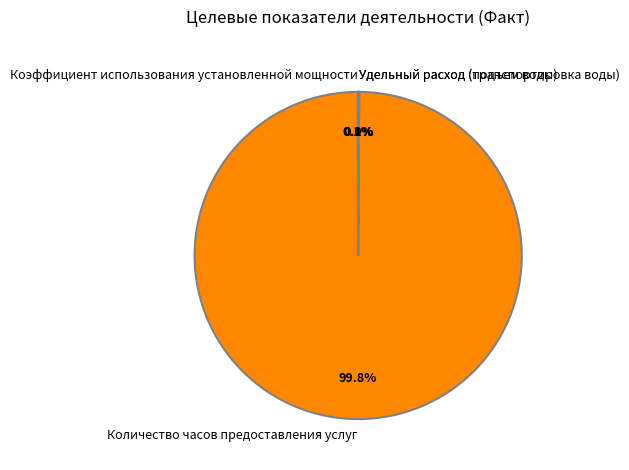

What is the largest slice in the pie chart?

Количество часов предоставления услуг